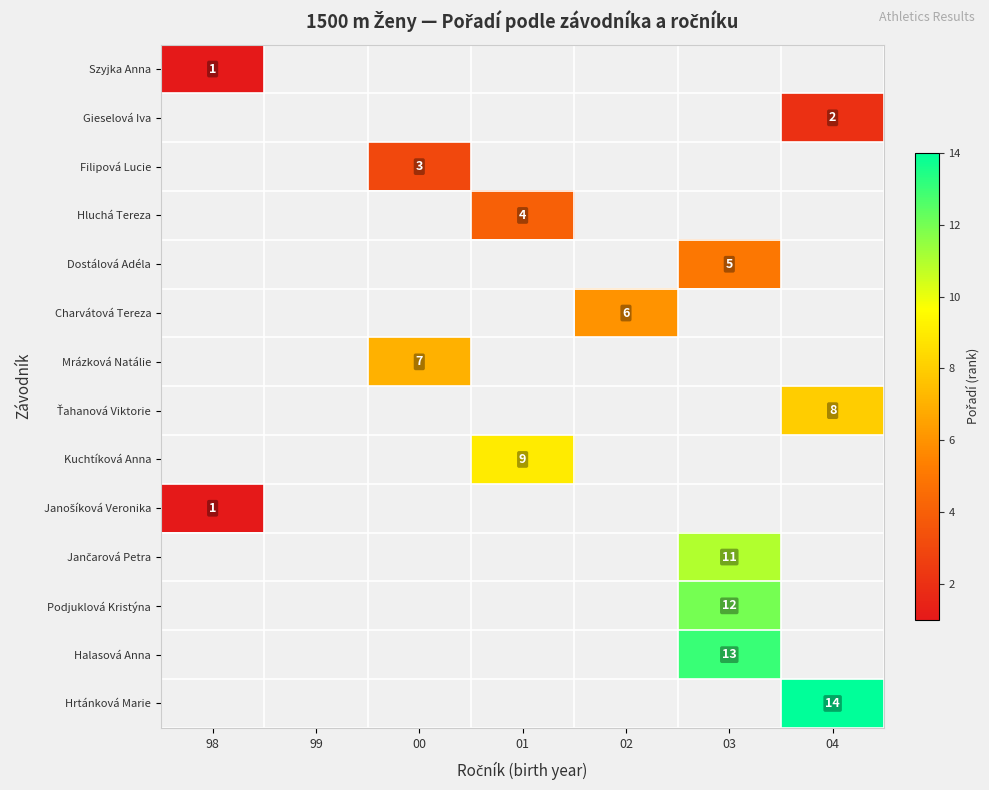

Which has a higher value, 04 or 00?

00